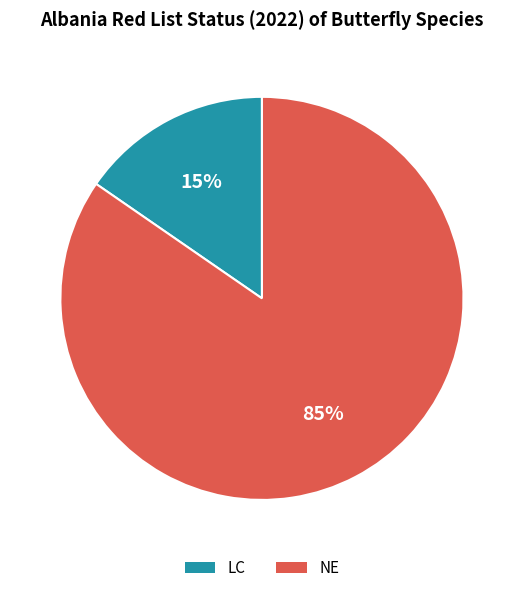

What is the largest slice in the pie chart?

NE